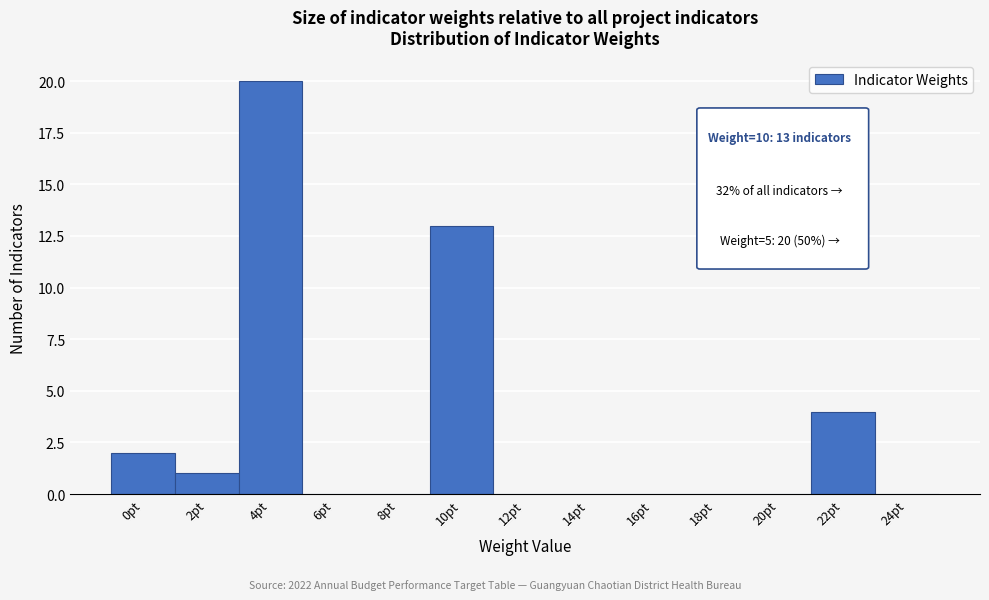

Reading left to right, list all the values displayed in this chart.

0pt=2	2pt=1	4pt=20	6pt=0	8pt=0	10pt=13	12pt=0	14pt=0	16pt=0	18pt=0	20pt=0	22pt=4	24pt=0